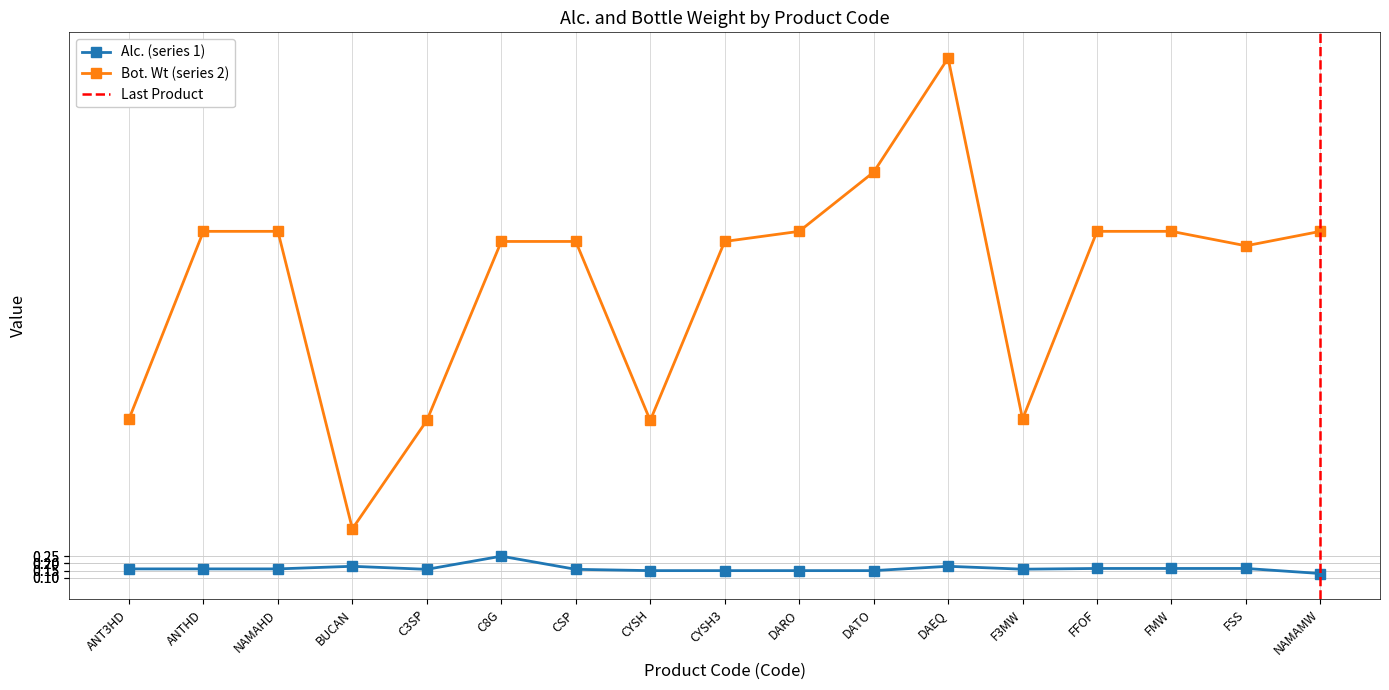

What is the lowest value of the Alc. (series 1) series?

0.1